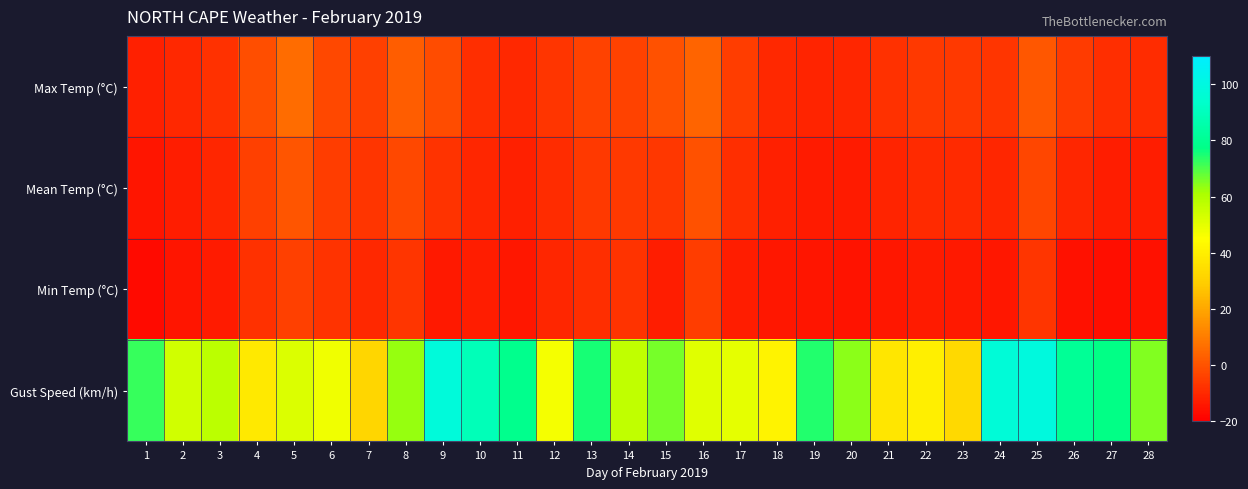

What is the total value across all series at 24?

65.8